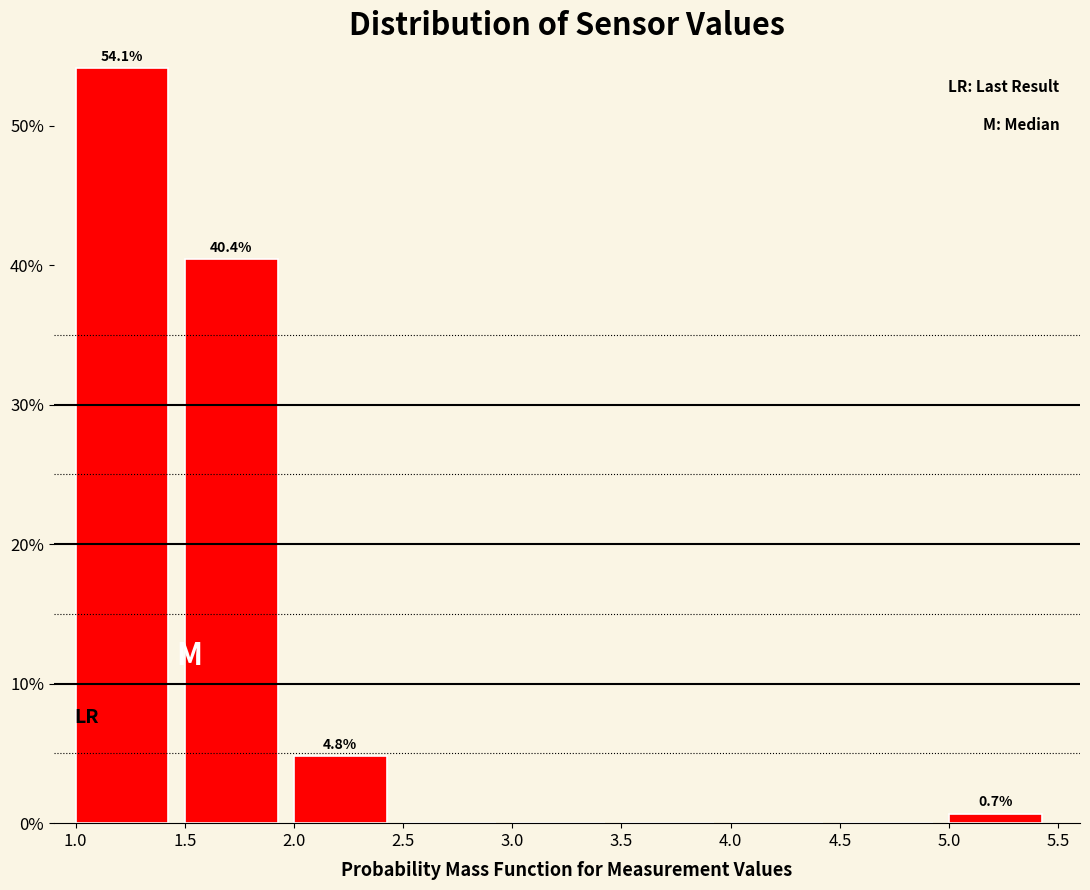

Which range on the x-axis has the tallest bar?

1.0 to 1.5